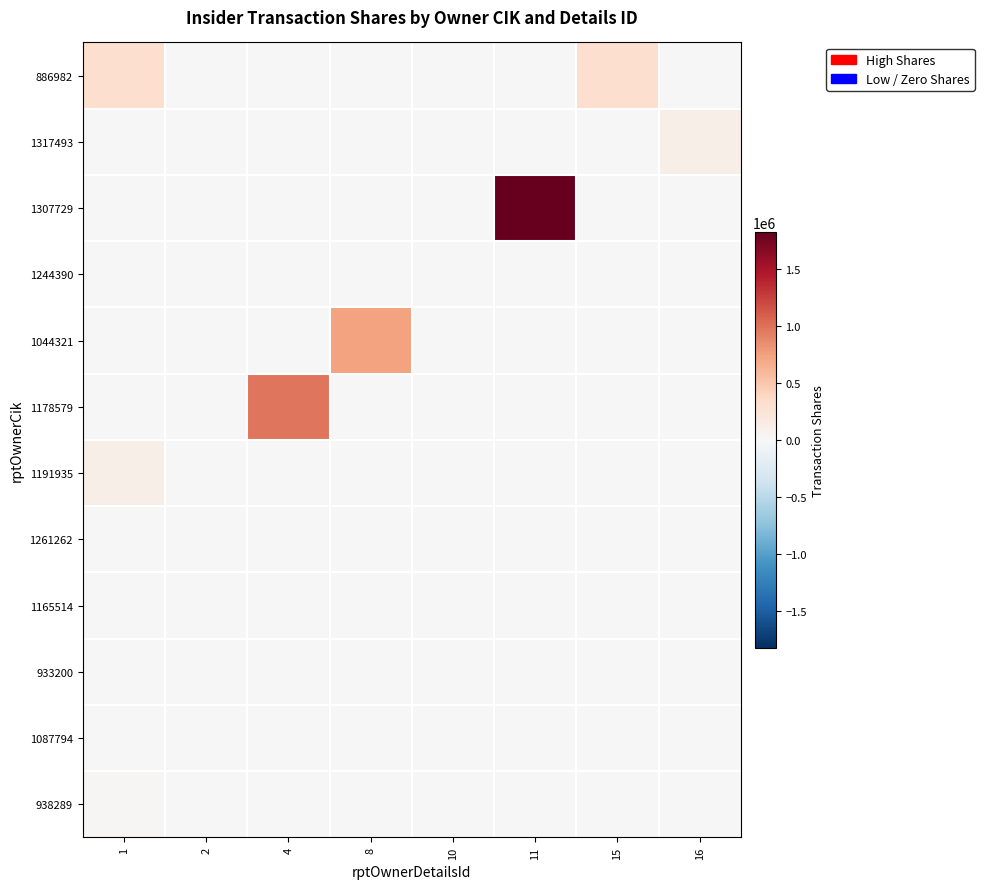

What is the maximum value shown in the chart?

1821429